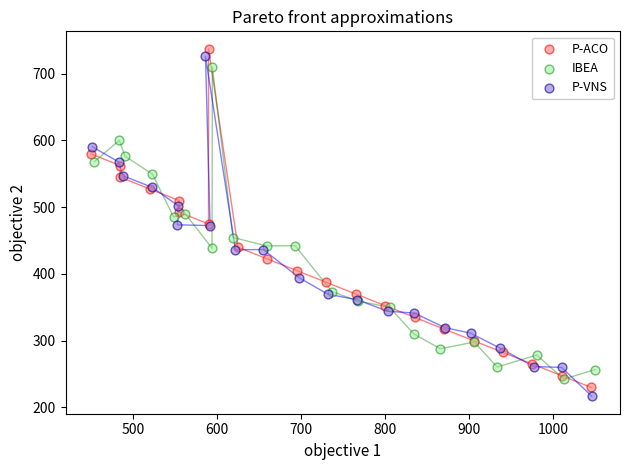

Which series has the widest spread of Y values?

P-VNS